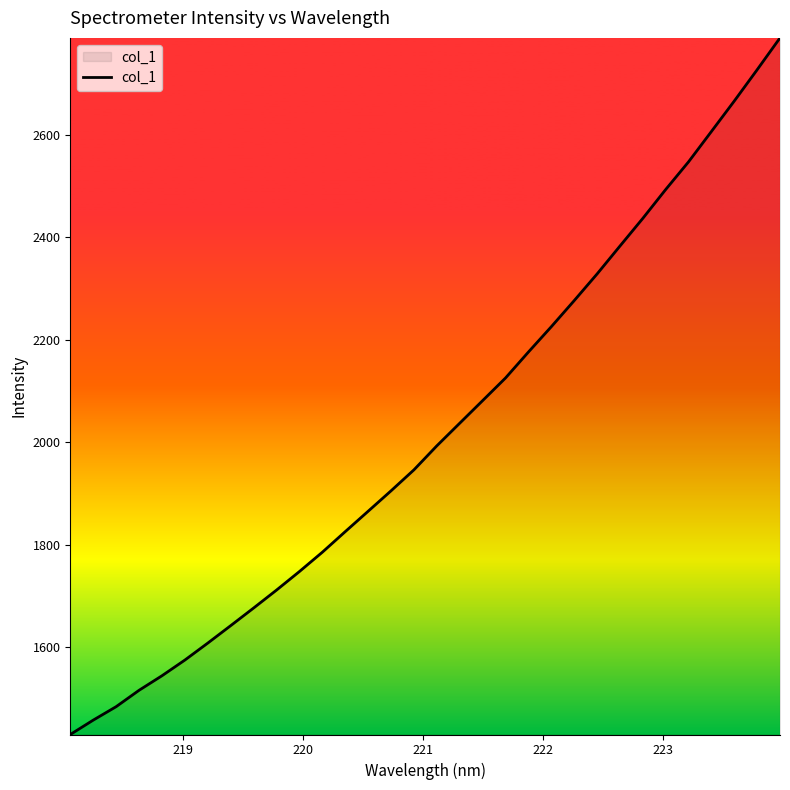

What is the minimum value shown in the chart?

1430.1